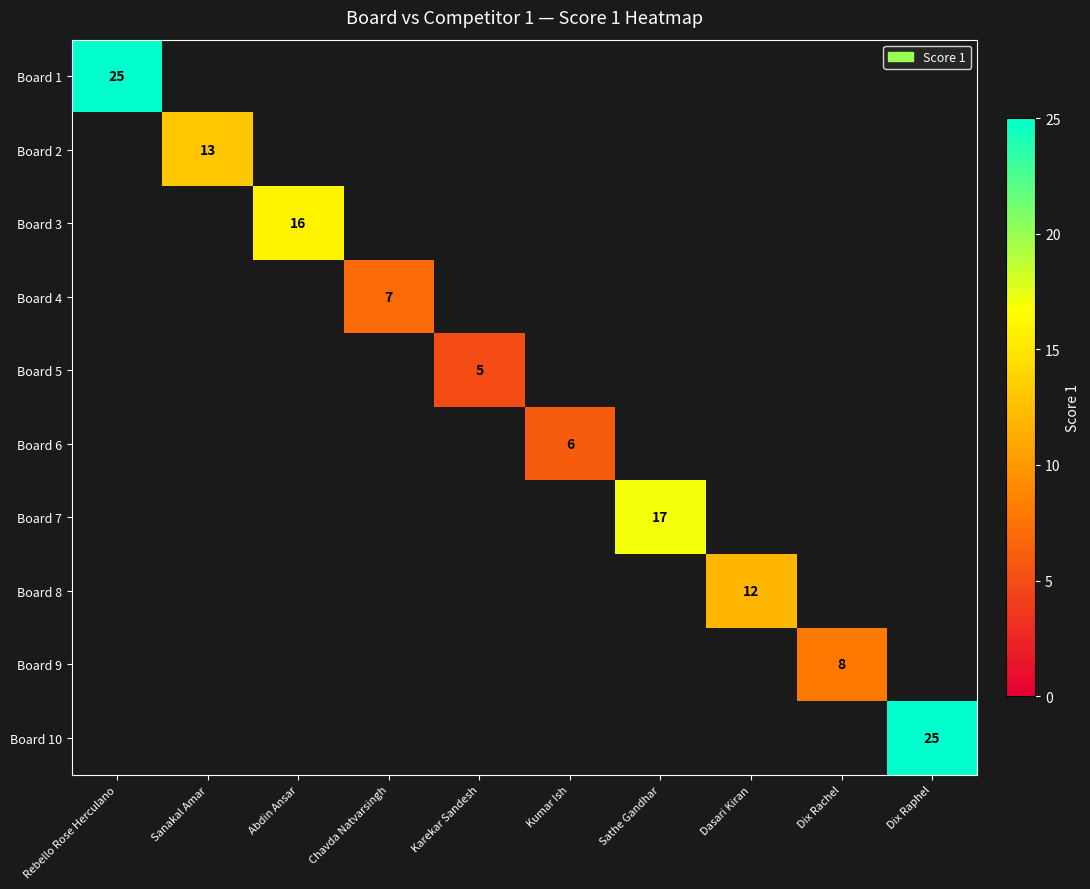

What is the maximum value shown in the chart?

25.0